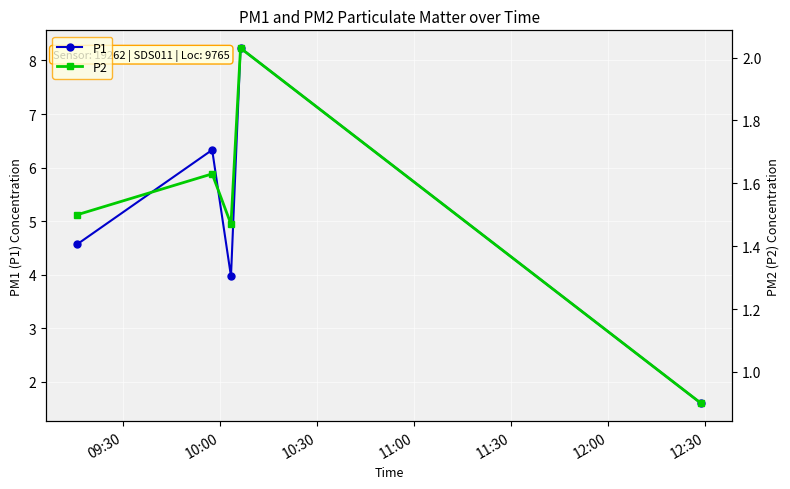

What are all the series names shown in the legend?

P1, P2